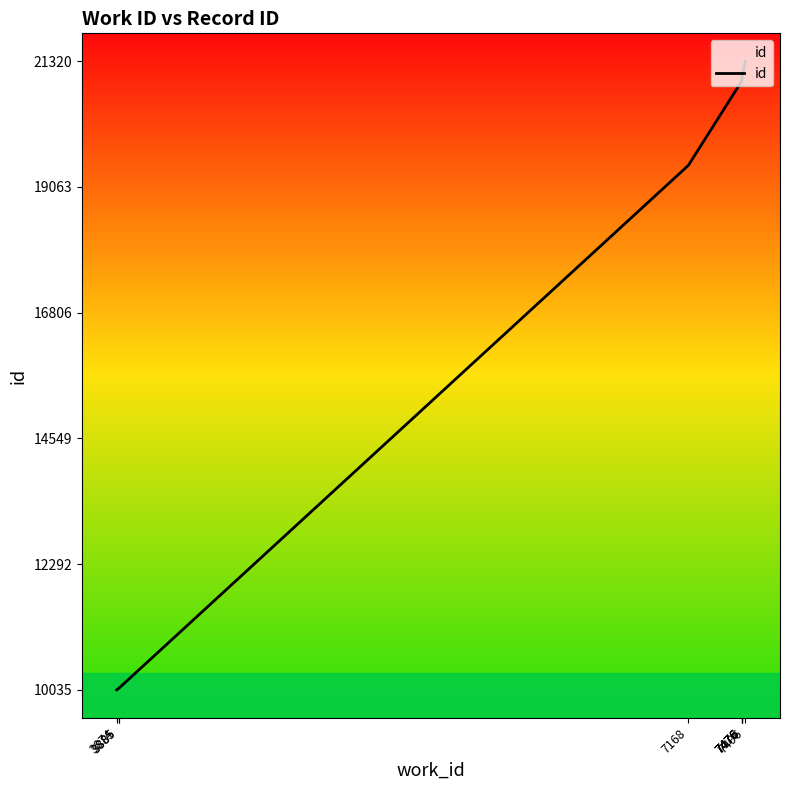

Count the number of categories in the chart.

10